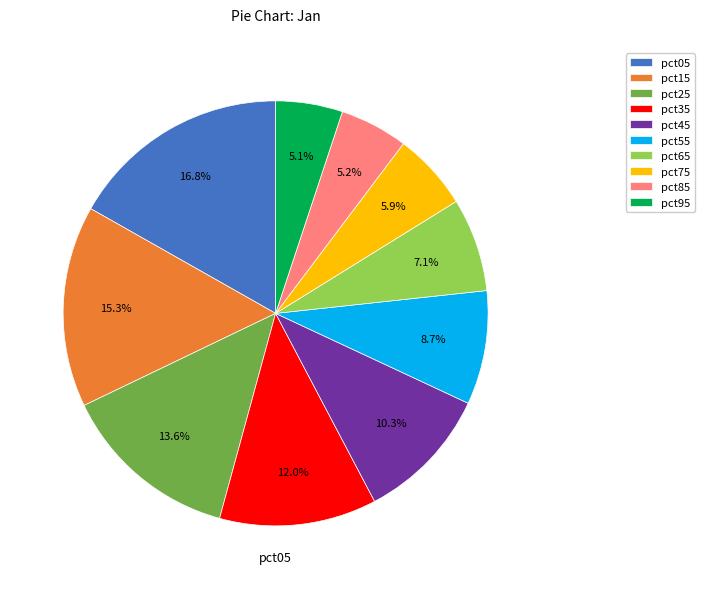

What is the largest slice in the pie chart?

pct05